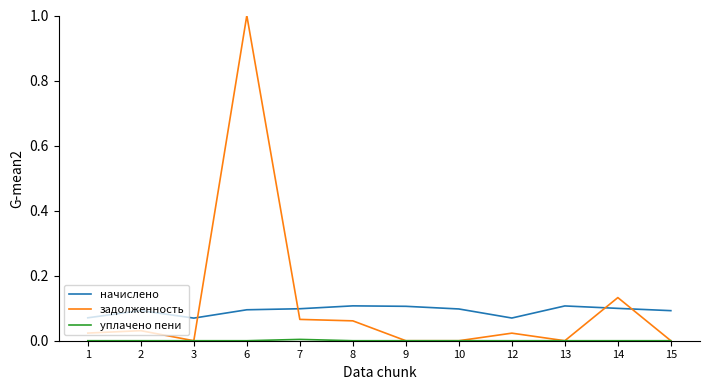

Is the value of начислено at 10 greater than the value of задолженность at 14?

No